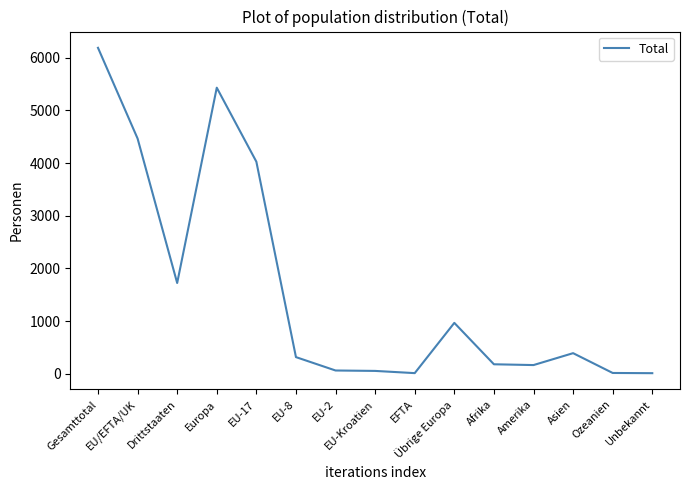

What position from the left is EFTA?

9